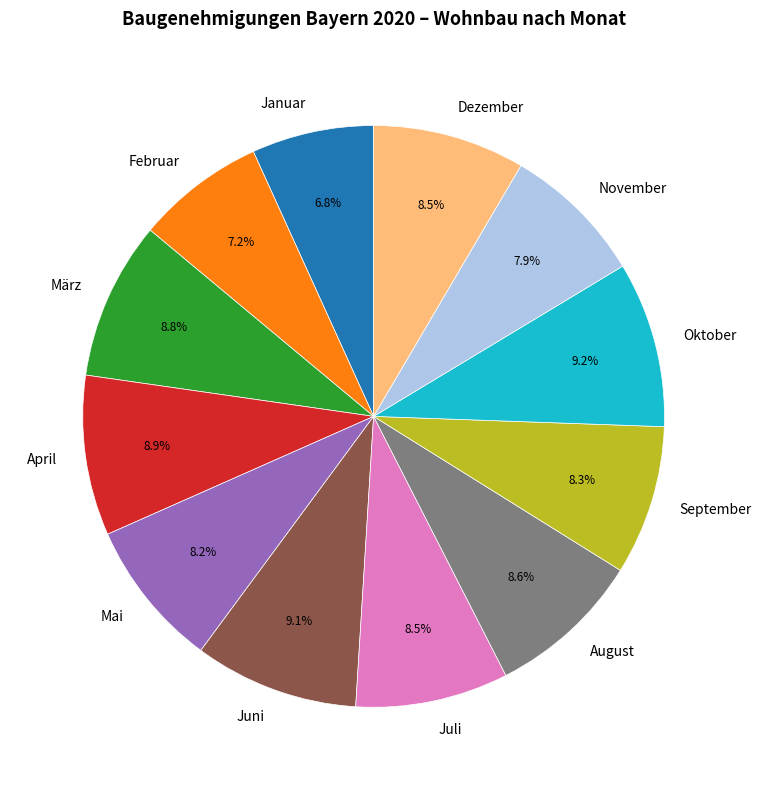

What percentage is NOT represented by März?

91.2%